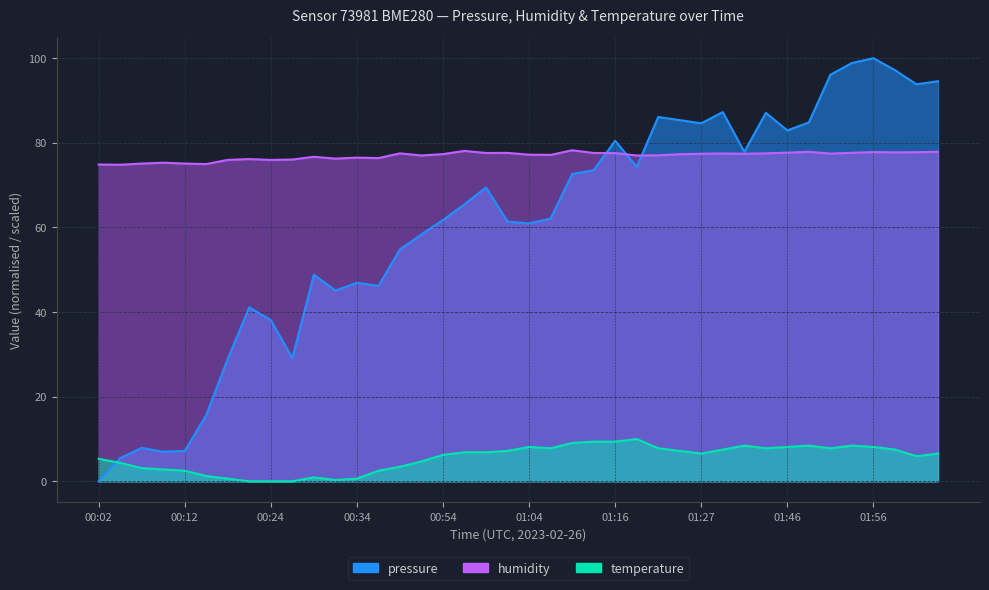

Reading left to right, what are all the values shown in this chart?

pressure: 00:02=0.0	00:04=5.5	00:07=7.9	00:09=7.0	00:12=7.2	00:14=15.6	00:19=28.9	00:21=41.1	00:24=38.1	00:26=29.1	00:29=48.8	00:31=45.1	00:34=46.9	00:41=46.2	00:44=54.8	00:51=58.4	00:54=61.8	00:56=65.5	00:59=69.4	01:01=61.4	01:04=61.0	01:06=62.1	01:11=72.6	01:14=73.5	01:16=80.5	01:19=74.3	01:22=86.1	01:25=85.4	01:27=84.6	01:30=87.3	01:38=77.8	01:43=87.1	01:46=82.9	01:48=84.8	01:51=96.1	01:53=98.9	01:56=100.0	01:58=97.2	02:01=93.8	02:03=94.6
humidity: 00:02=74.9	00:04=74.8	00:07=75.1	00:09=75.3	00:12=75.1	00:14=75.0	00:19=76.0	00:21=76.2	00:24=76.0	00:26=76.0	00:29=76.7	00:31=76.3	00:34=76.5	00:41=76.4	00:44=77.5	00:51=77.0	00:54=77.3	00:56=78.1	00:59=77.6	01:01=77.6	01:04=77.2	01:06=77.1	01:11=78.2	01:14=77.6	01:16=77.6	01:19=77.0	01:22=77.0	01:25=77.3	01:27=77.4	01:30=77.5	01:38=77.4	01:43=77.5	01:46=77.7	01:48=77.9	01:51=77.5	01:53=77.7	01:56=77.8	01:58=77.8	02:01=77.8	02:03=77.9
temperature: 00:02=5.3	00:04=4.4	00:07=3.1	00:09=2.8	00:12=2.5	00:14=1.2	00:19=0.6	00:21=0.0	00:24=0.0	00:26=0.0	00:29=0.9	00:31=0.3	00:34=0.6	00:41=2.5	00:44=3.4	00:51=4.7	00:54=6.2	00:56=6.9	00:59=6.9	01:01=7.2	01:04=8.1	01:06=7.8	01:11=9.1	01:14=9.4	01:16=9.4	01:19=10.0	01:22=7.8	01:25=7.2	01:27=6.6	01:30=7.5	01:38=8.4	01:43=7.8	01:46=8.1	01:48=8.4	01:51=7.8	01:53=8.4	01:56=8.1	01:58=7.5	02:01=5.9	02:03=6.6